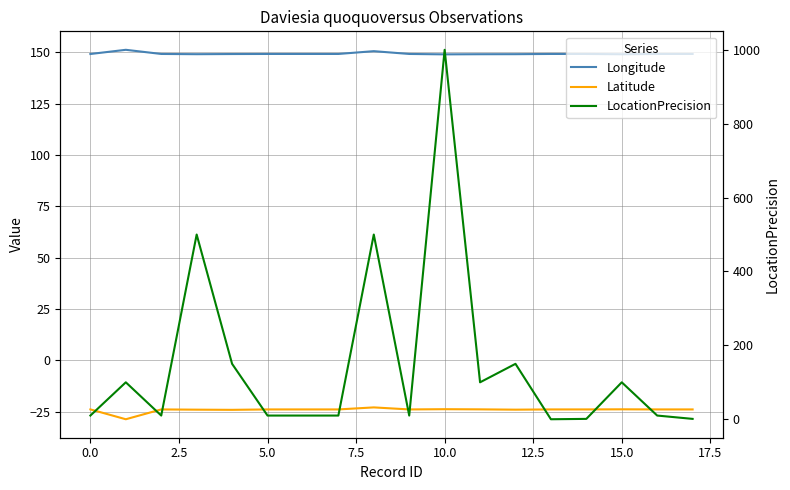

The value of Longitude at 13 is 57.8. True or false?

False